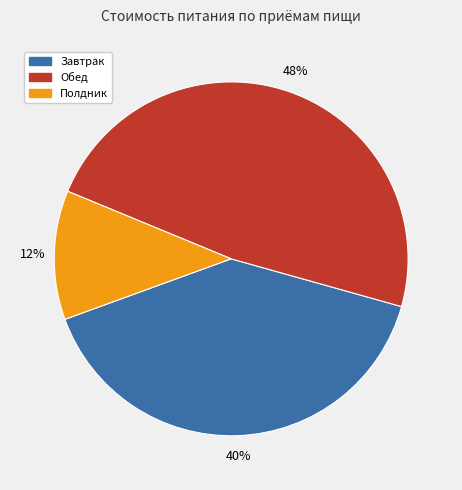

To the nearest percent, what is the average slice percentage?

33%